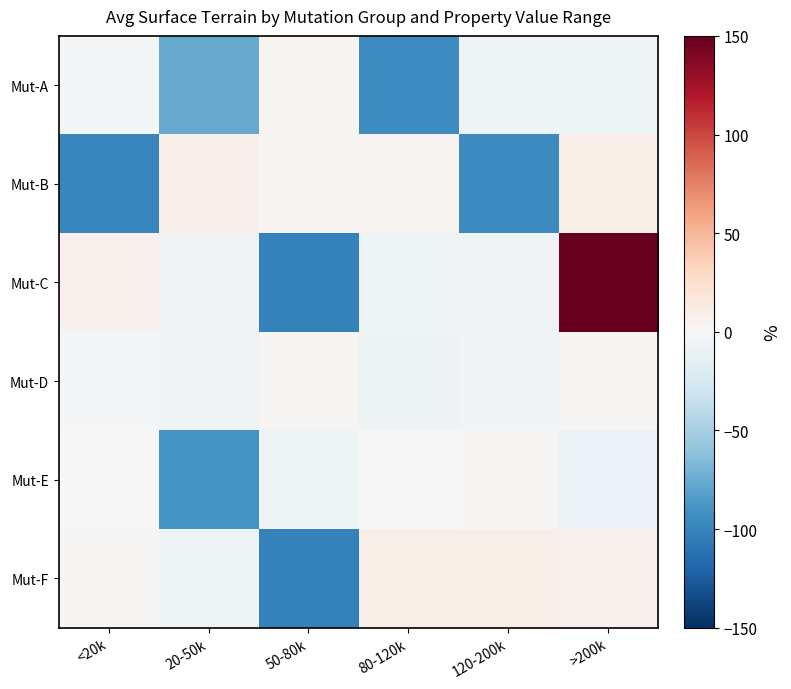

Which series changed the most between 80-120k and 120-200k?

Mut-B